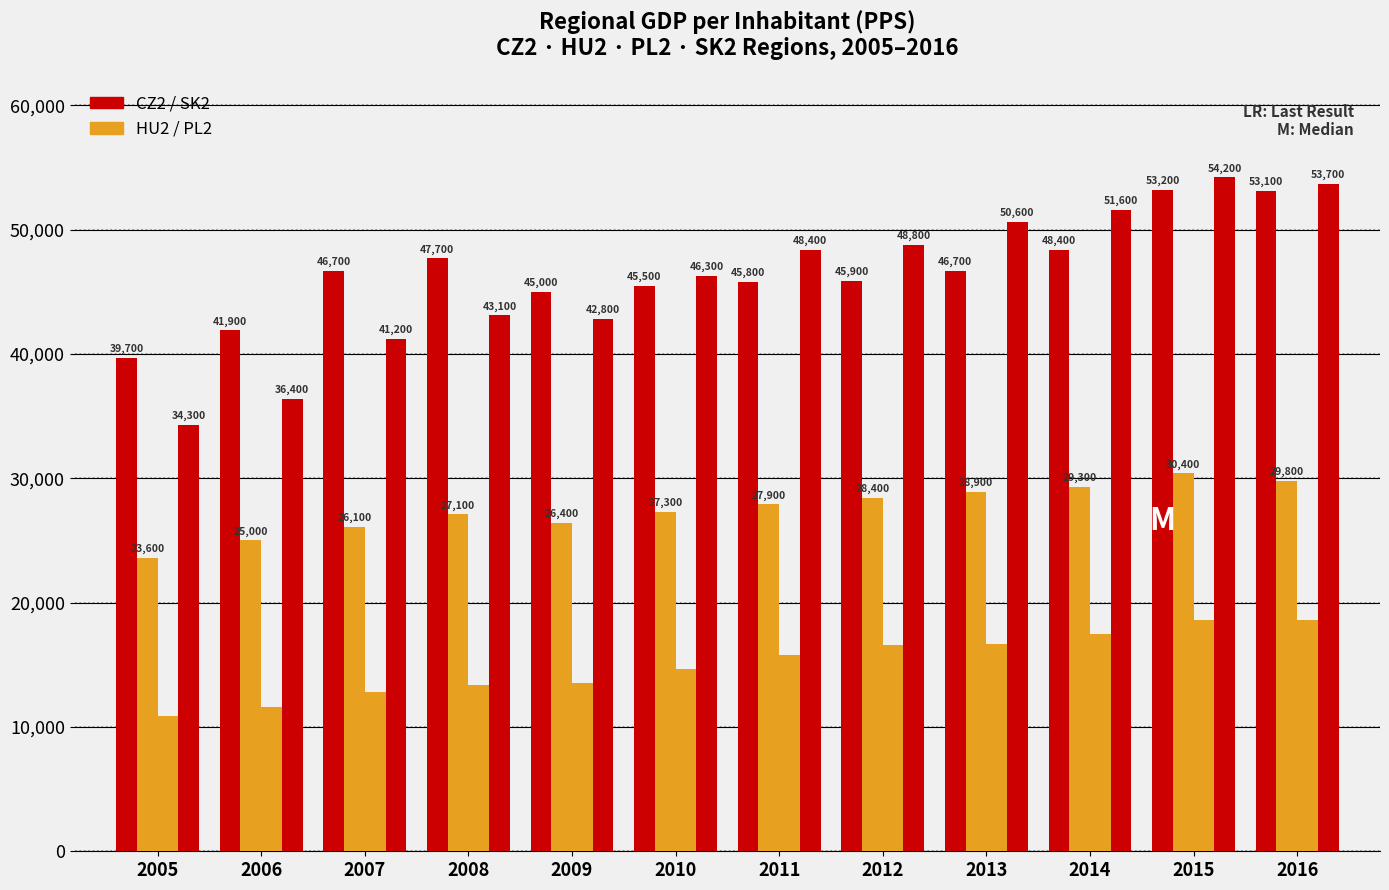

Are the bars horizontal?

No